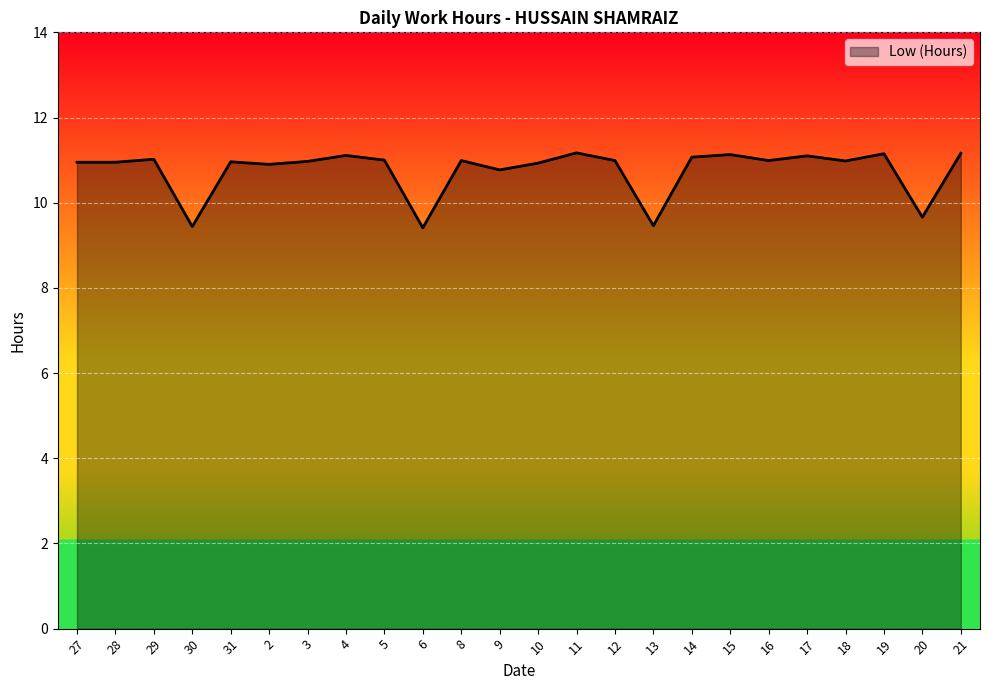

Between 30 and 29, which is larger?

29